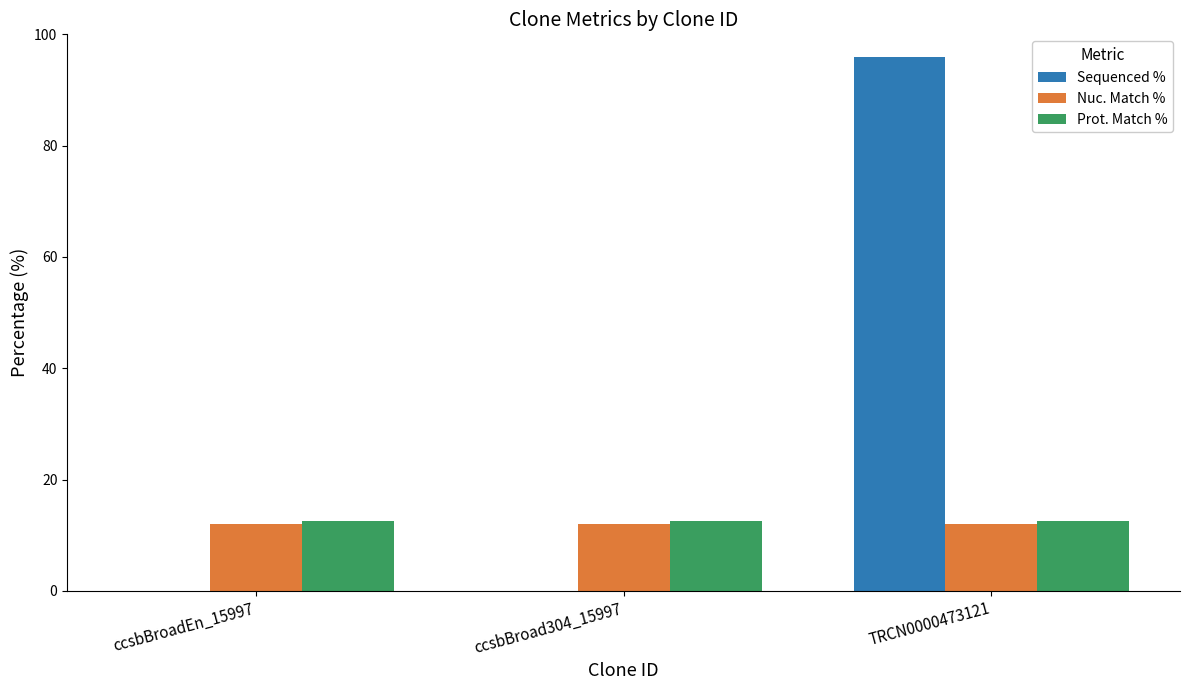

How many series are shown in this chart?

3